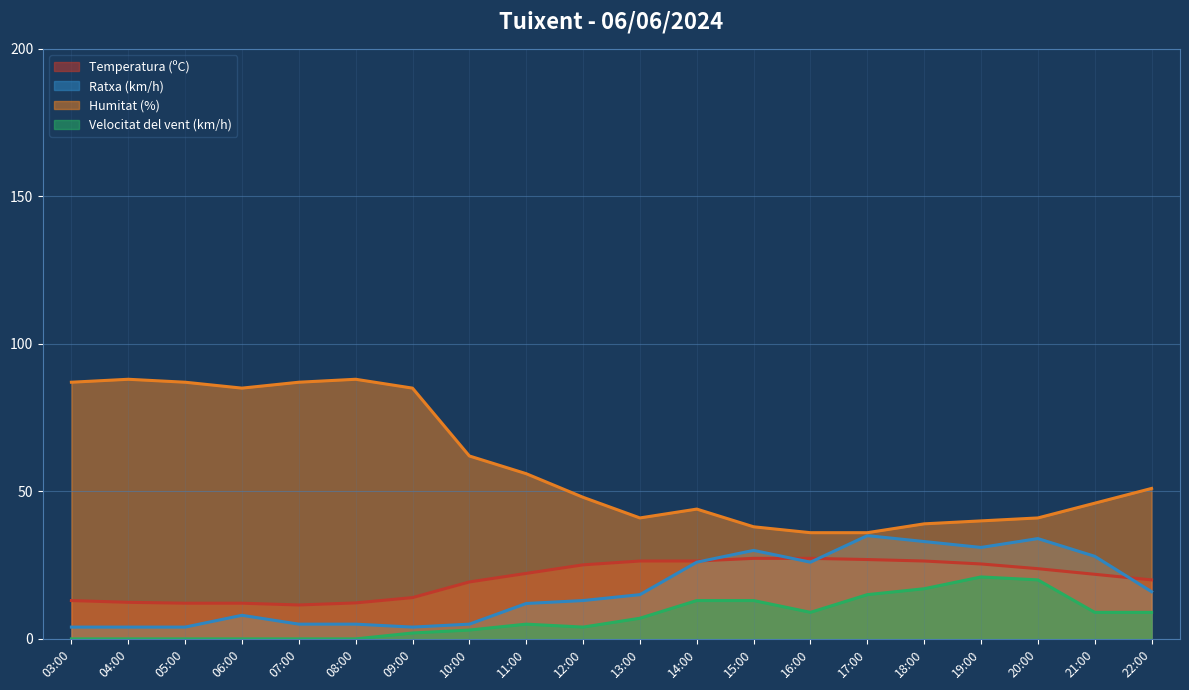

In Temperatura (ºC), how many points are lower than both neighbors (excluding endpoints)?

1